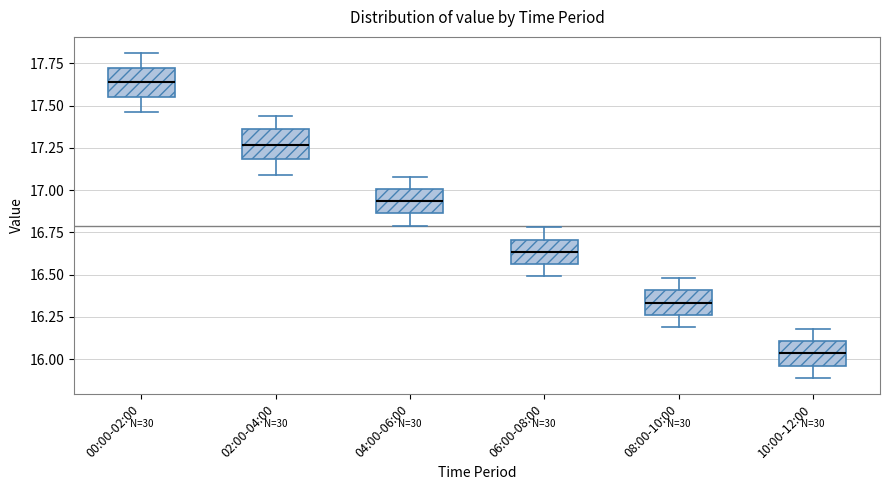

Reading left to right, transcribe this box plot: for each box, give where its median line is, the range the box spans, and where its two whiskers end, as read against the y-axis. The values are not printed on the chart, so give them approximately, as read against the axis.

00:00-02:00: median 17.65, box 17.55 to 17.70, whiskers 17.45 to 17.80
02:00-04:00: median 17.25, box 17.20 to 17.35, whiskers 17.10 to 17.45
04:00-06:00: median 16.95, box 16.85 to 17.00, whiskers 16.80 to 17.10
06:00-08:00: median 16.65, box 16.55 to 16.70, whiskers 16.50 to 16.80
08:00-10:00: median 16.35, box 16.25 to 16.40, whiskers 16.20 to 16.50
10:00-12:00: median 16.05, box 15.95 to 16.10, whiskers 15.90 to 16.20